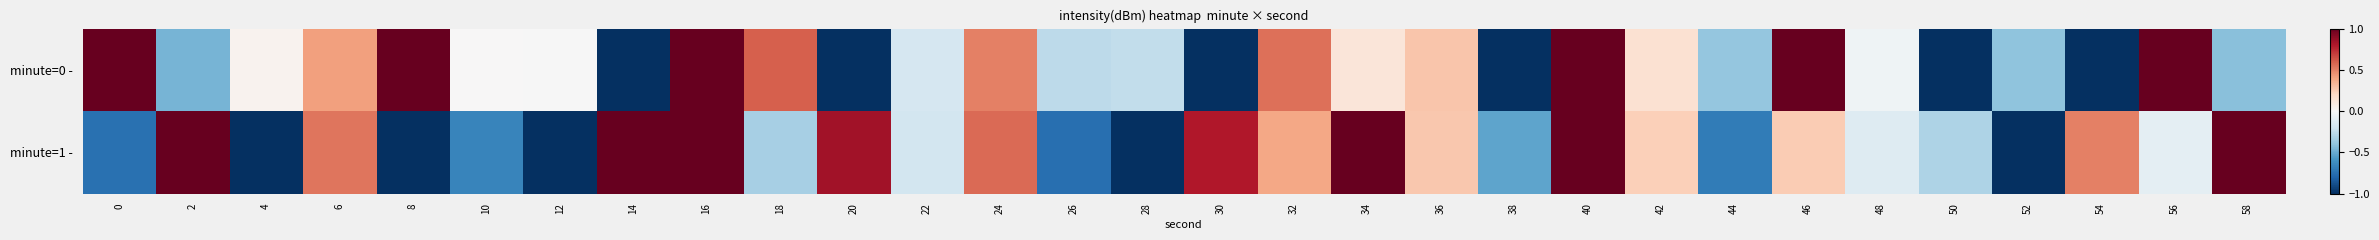

Rank the series by their maximum value, from lowest to highest.

minute=0 -, minute=1 -